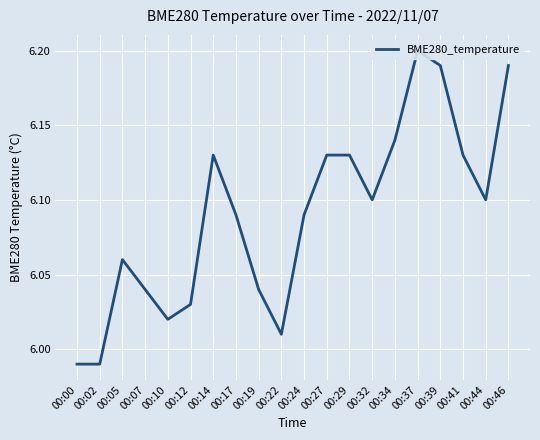

Reading left to right, list all the values displayed in this chart.

6.0	6.0	6.1	6.0	6.0	6.0	6.1	6.1	6.0	6.0	6.1	6.1	6.1	6.1	6.1	6.2	6.2	6.1	6.1	6.2